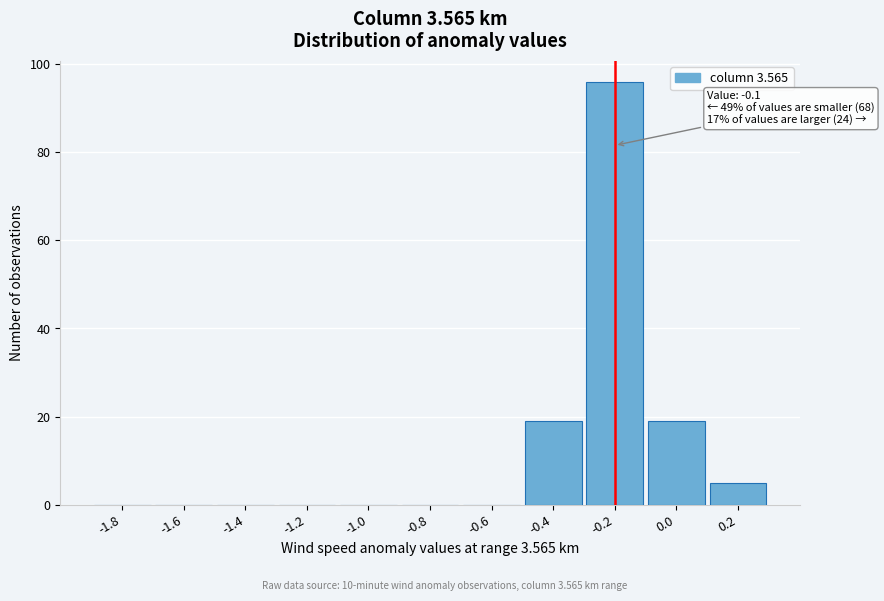

Reading right to left, transcribe all the data shown in this chart.

0.2=5	0.0=19	-0.2=96	-0.4=19	-0.6=0	-0.8=0	-1.0=0	-1.2=0	-1.4=0	-1.6=0	-1.8=0